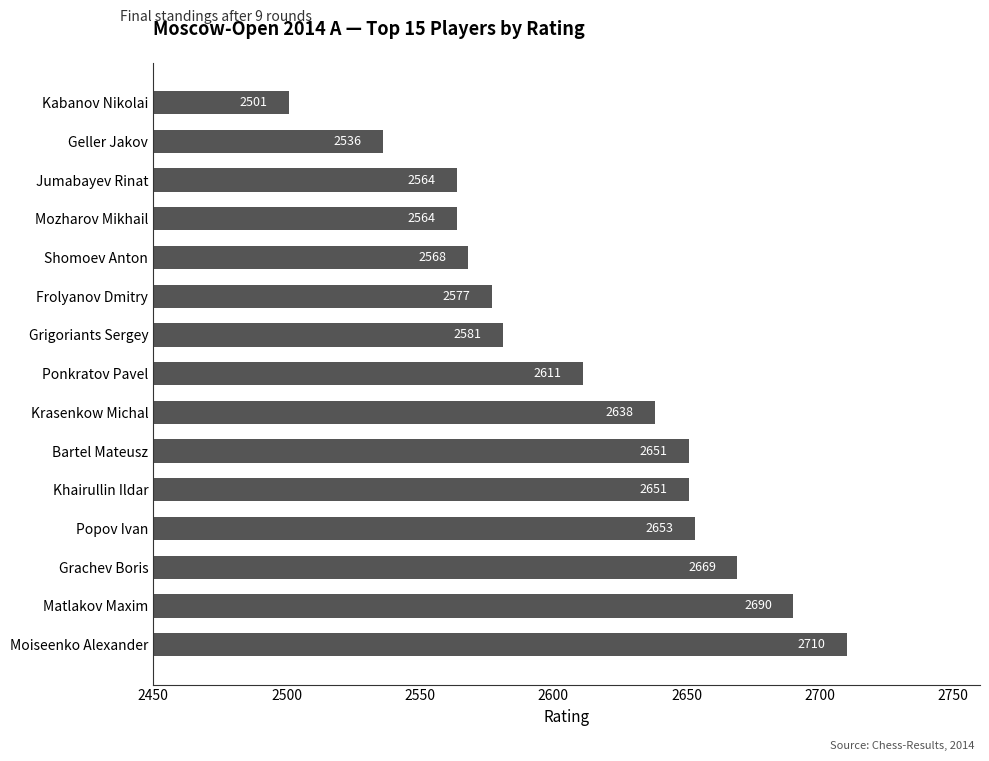

What is the minimum value shown in the chart?

2501